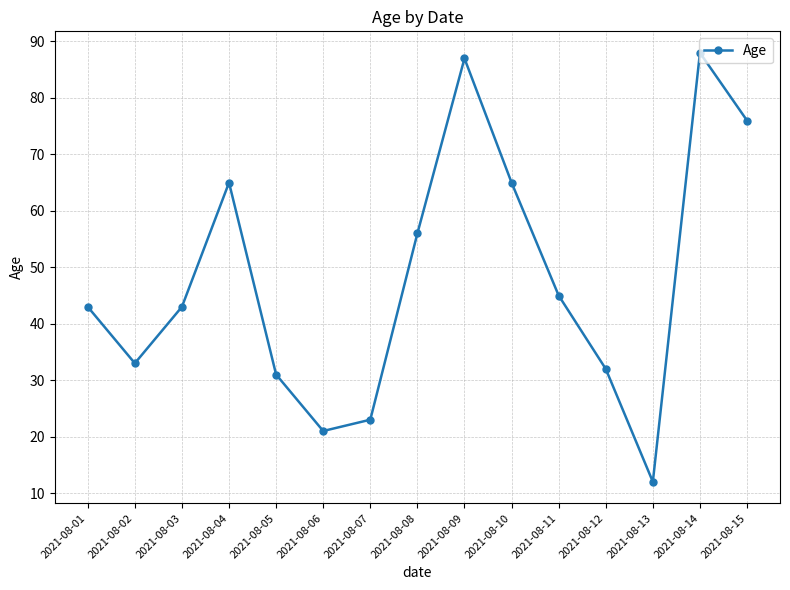

True or false: the data shows 93 at 2021-08-10.

False